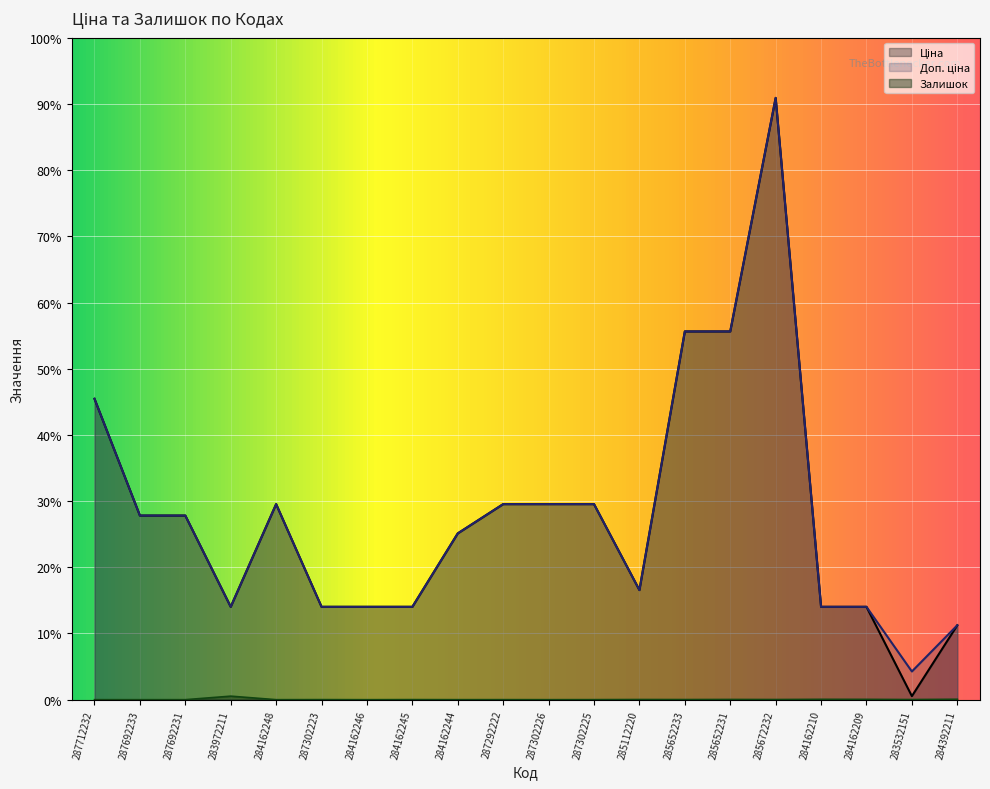

At 284162209, list the series in order from largest to smallest.

Ціна, Доп. ціна, Залишок